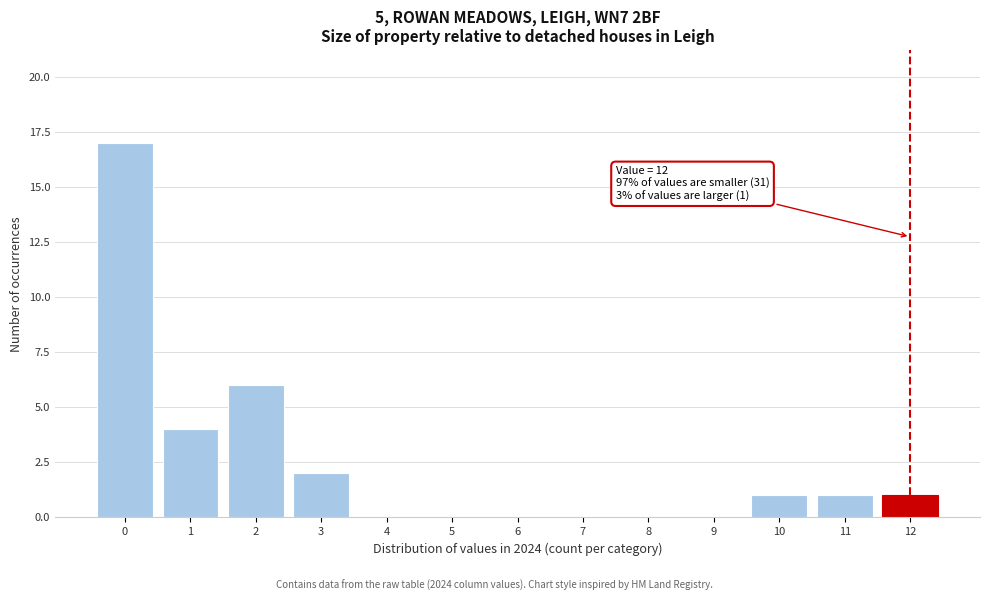

Reading right to left, list all the values displayed in this chart.

12=1	11=1	10=1	9=0	8=0	7=0	6=0	5=0	4=0	3=2	2=6	1=4	0=17